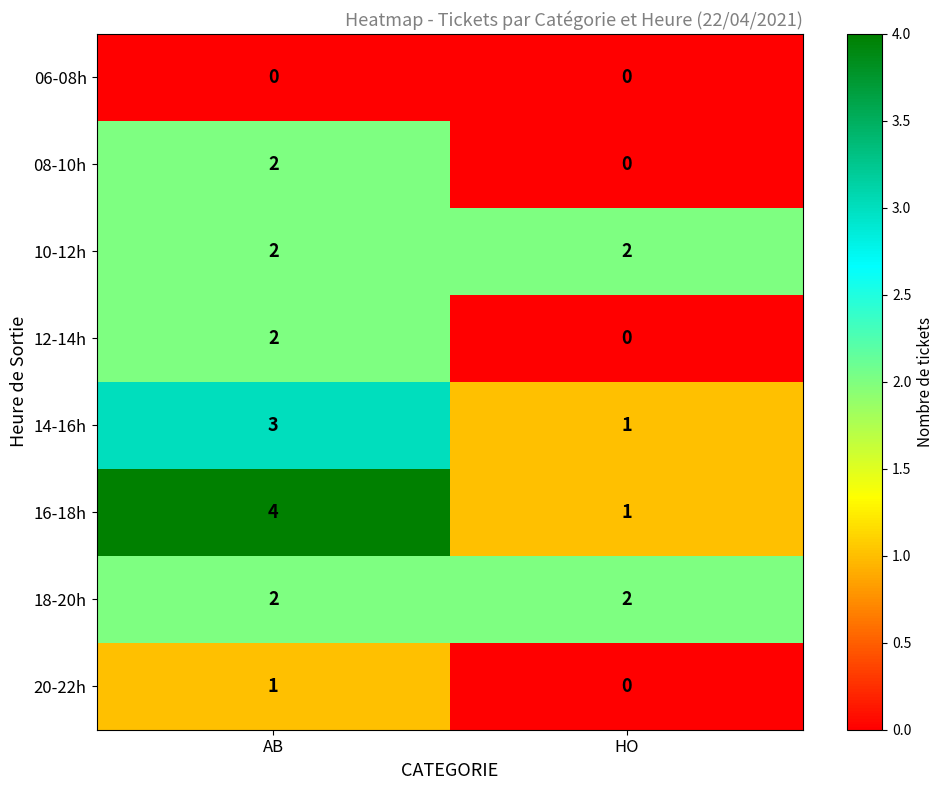

Reading left to right, what are all the values shown in this chart?

06-08h: AB=0	HO=0
08-10h: AB=2	HO=0
10-12h: AB=2	HO=2
12-14h: AB=2	HO=0
14-16h: AB=3	HO=1
16-18h: AB=4	HO=1
18-20h: AB=2	HO=2
20-22h: AB=1	HO=0